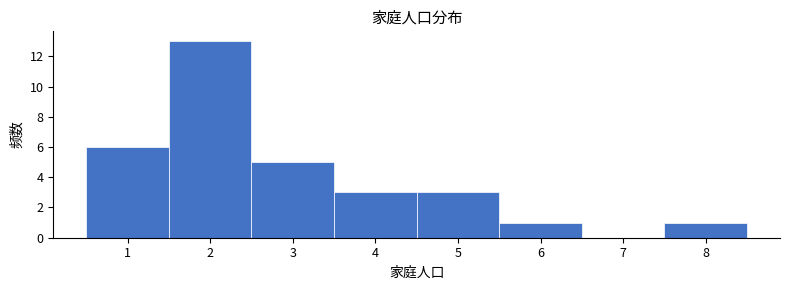

Reading left to right, transcribe this chart: for each bar, give the range it covers on the x-axis and its height. The values are not printed on the chart, so give them approximately, as read against the axis.

0.5 to 1.5: 6
1.5 to 2.5: 13
2.5 to 3.5: 5
3.5 to 4.5: 3
4.5 to 5.5: 3
5.5 to 6.5: 1
6.5 to 7.5: 0
7.5 to 8.5: 1